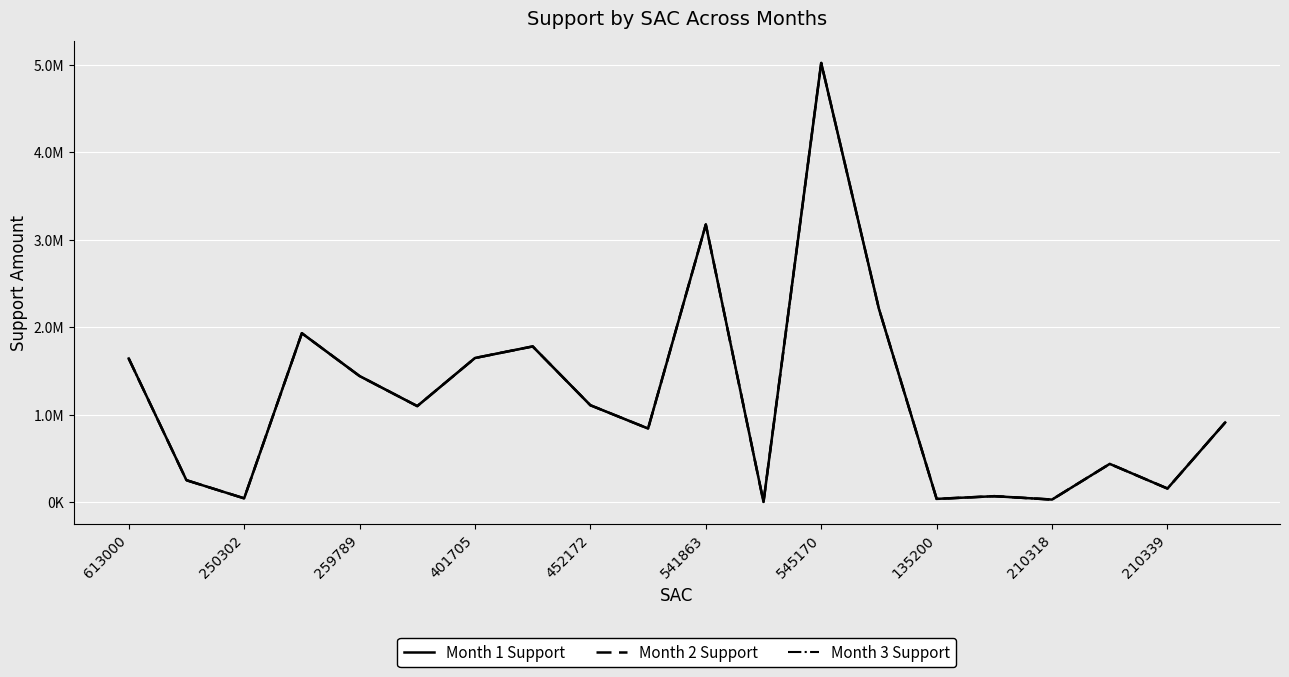

What is the difference between the maximum and minimum values in the Month 2 Support series?

5018799.7